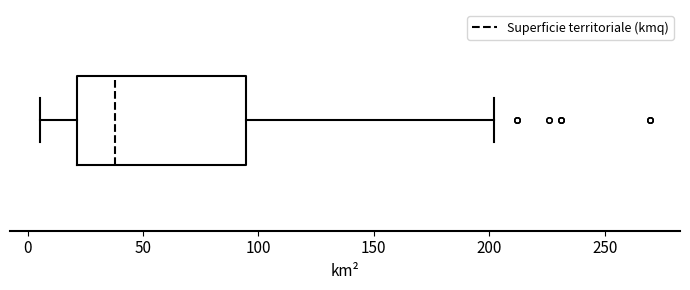

Transcribe this box plot: give where the median line is, the range the box spans, and where the two whiskers end, as read against the x-axis. The values are not printed on the chart, so give them approximately, as read against the axis.

median 40, box 20 to 95, whiskers 5 to 200